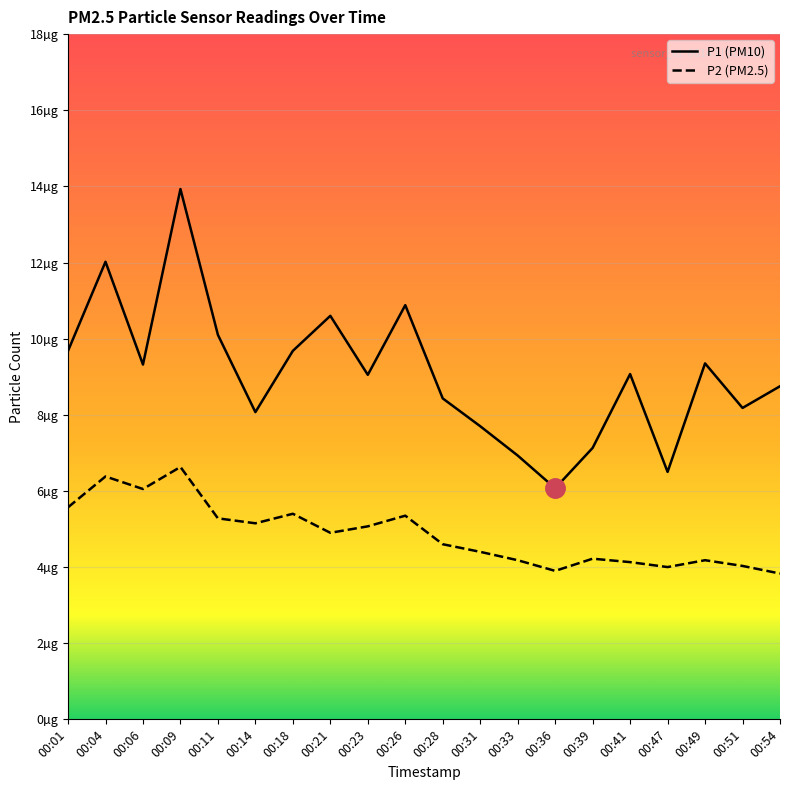

At how many categories does at least one series exceed 13?

1